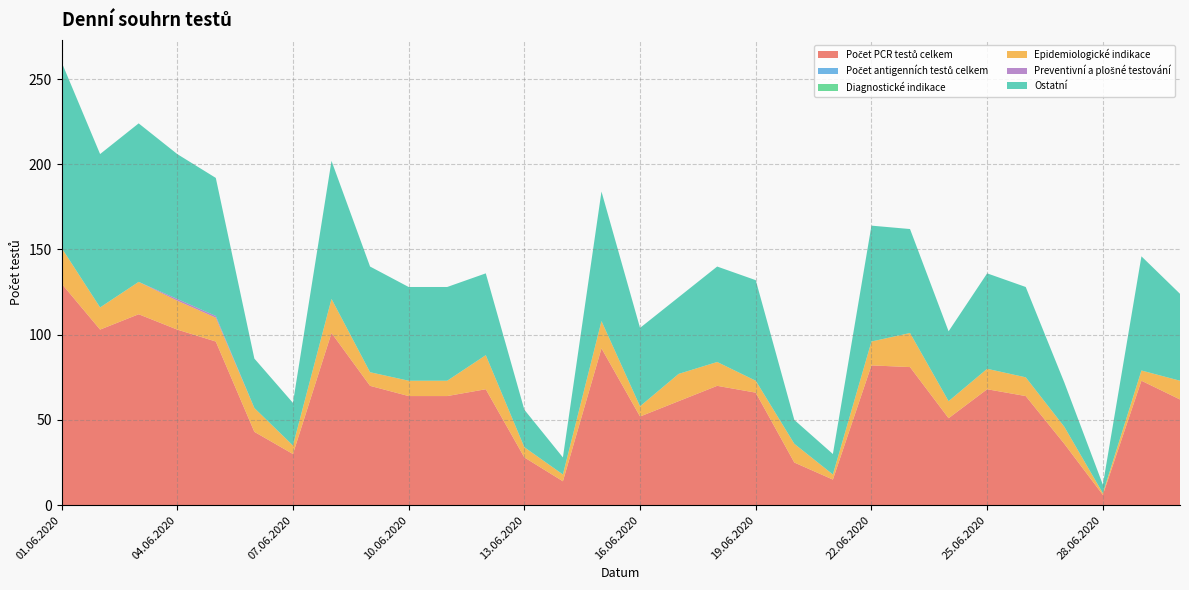

Reading left to right, what are all the values shown in this chart?

Počet PCR testů celkem: 01.06.2020=130	02.06.2020=103	03.06.2020=112	04.06.2020=103	05.06.2020=96	06.06.2020=43	07.06.2020=30	08.06.2020=101	09.06.2020=70	10.06.2020=64	11.06.2020=64	12.06.2020=68	13.06.2020=28	14.06.2020=14	15.06.2020=92	16.06.2020=52	17.06.2020=61	18.06.2020=70	19.06.2020=66	20.06.2020=25	21.06.2020=15	22.06.2020=82	23.06.2020=81	24.06.2020=51	25.06.2020=68	26.06.2020=64	27.06.2020=36	28.06.2020=6	29.06.2020=73	30.06.2020=62
Počet antigenních testů celkem: 01.06.2020=0	02.06.2020=0	03.06.2020=0	04.06.2020=0	05.06.2020=0	06.06.2020=0	07.06.2020=0	08.06.2020=0	09.06.2020=0	10.06.2020=0	11.06.2020=0	12.06.2020=0	13.06.2020=0	14.06.2020=0	15.06.2020=0	16.06.2020=0	17.06.2020=0	18.06.2020=0	19.06.2020=0	20.06.2020=0	21.06.2020=0	22.06.2020=0	23.06.2020=0	24.06.2020=0	25.06.2020=0	26.06.2020=0	27.06.2020=0	28.06.2020=0	29.06.2020=0	30.06.2020=0
Diagnostické indikace: 01.06.2020=0	02.06.2020=0	03.06.2020=0	04.06.2020=0	05.06.2020=0	06.06.2020=0	07.06.2020=0	08.06.2020=0	09.06.2020=0	10.06.2020=0	11.06.2020=0	12.06.2020=0	13.06.2020=0	14.06.2020=0	15.06.2020=0	16.06.2020=0	17.06.2020=0	18.06.2020=0	19.06.2020=0	20.06.2020=0	21.06.2020=0	22.06.2020=0	23.06.2020=0	24.06.2020=0	25.06.2020=0	26.06.2020=0	27.06.2020=0	28.06.2020=0	29.06.2020=0	30.06.2020=0
Epidemiologické indikace: 01.06.2020=21	02.06.2020=13	03.06.2020=19	04.06.2020=17	05.06.2020=14	06.06.2020=14	07.06.2020=5	08.06.2020=20	09.06.2020=8	10.06.2020=9	11.06.2020=9	12.06.2020=20	13.06.2020=6	14.06.2020=4	15.06.2020=16	16.06.2020=6	17.06.2020=16	18.06.2020=14	19.06.2020=7	20.06.2020=11	21.06.2020=3	22.06.2020=14	23.06.2020=20	24.06.2020=10	25.06.2020=12	26.06.2020=11	27.06.2020=10	28.06.2020=1	29.06.2020=6	30.06.2020=11
Preventivní a plošné testování: 01.06.2020=0	02.06.2020=0	03.06.2020=0	04.06.2020=1	05.06.2020=1	06.06.2020=0	07.06.2020=0	08.06.2020=0	09.06.2020=0	10.06.2020=0	11.06.2020=0	12.06.2020=0	13.06.2020=0	14.06.2020=0	15.06.2020=0	16.06.2020=0	17.06.2020=0	18.06.2020=0	19.06.2020=0	20.06.2020=0	21.06.2020=0	22.06.2020=0	23.06.2020=0	24.06.2020=0	25.06.2020=0	26.06.2020=0	27.06.2020=0	28.06.2020=0	29.06.2020=0	30.06.2020=0
Ostatní: 01.06.2020=109	02.06.2020=90	03.06.2020=93	04.06.2020=85	05.06.2020=81	06.06.2020=29	07.06.2020=25	08.06.2020=81	09.06.2020=62	10.06.2020=55	11.06.2020=55	12.06.2020=48	13.06.2020=22	14.06.2020=10	15.06.2020=76	16.06.2020=46	17.06.2020=45	18.06.2020=56	19.06.2020=59	20.06.2020=14	21.06.2020=12	22.06.2020=68	23.06.2020=61	24.06.2020=41	25.06.2020=56	26.06.2020=53	27.06.2020=26	28.06.2020=5	29.06.2020=67	30.06.2020=51